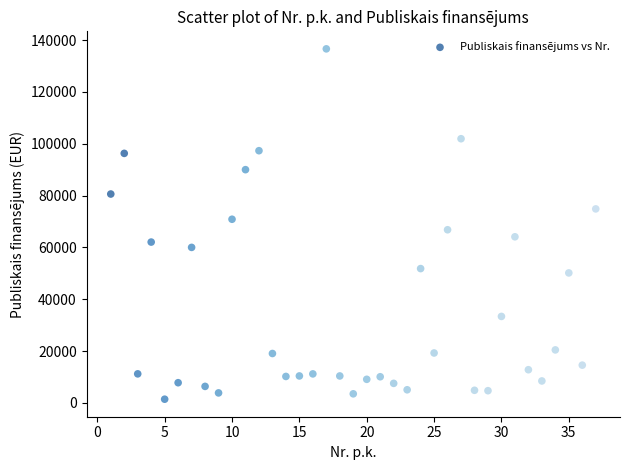

What is the range of Y values (max minus min)?

135162.2